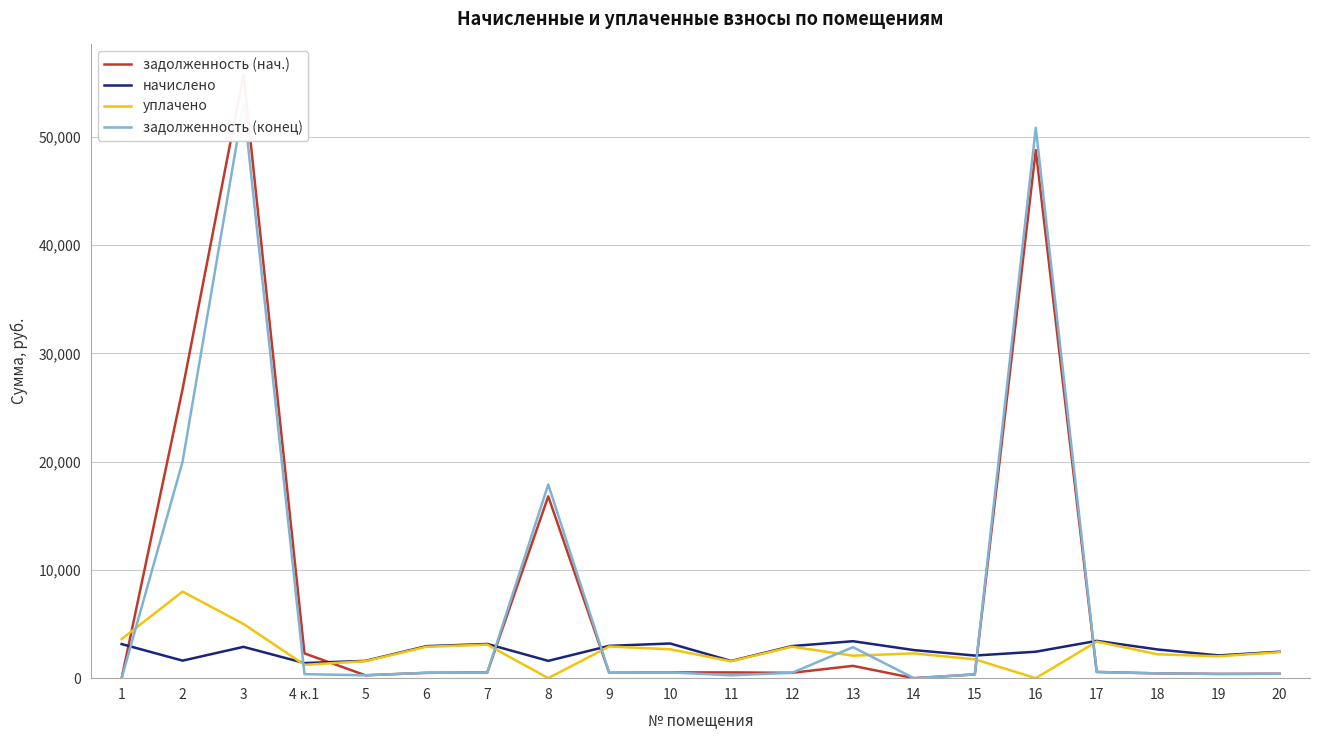

The задолженность (конец) series shows 128.0 at 9. True or false?

False